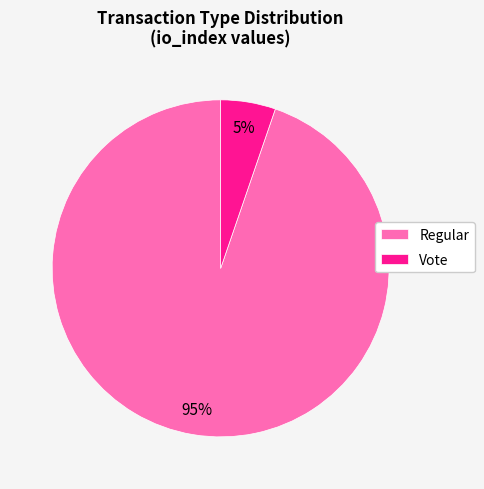

To the nearest percent, what portion does Regular represent?

95%